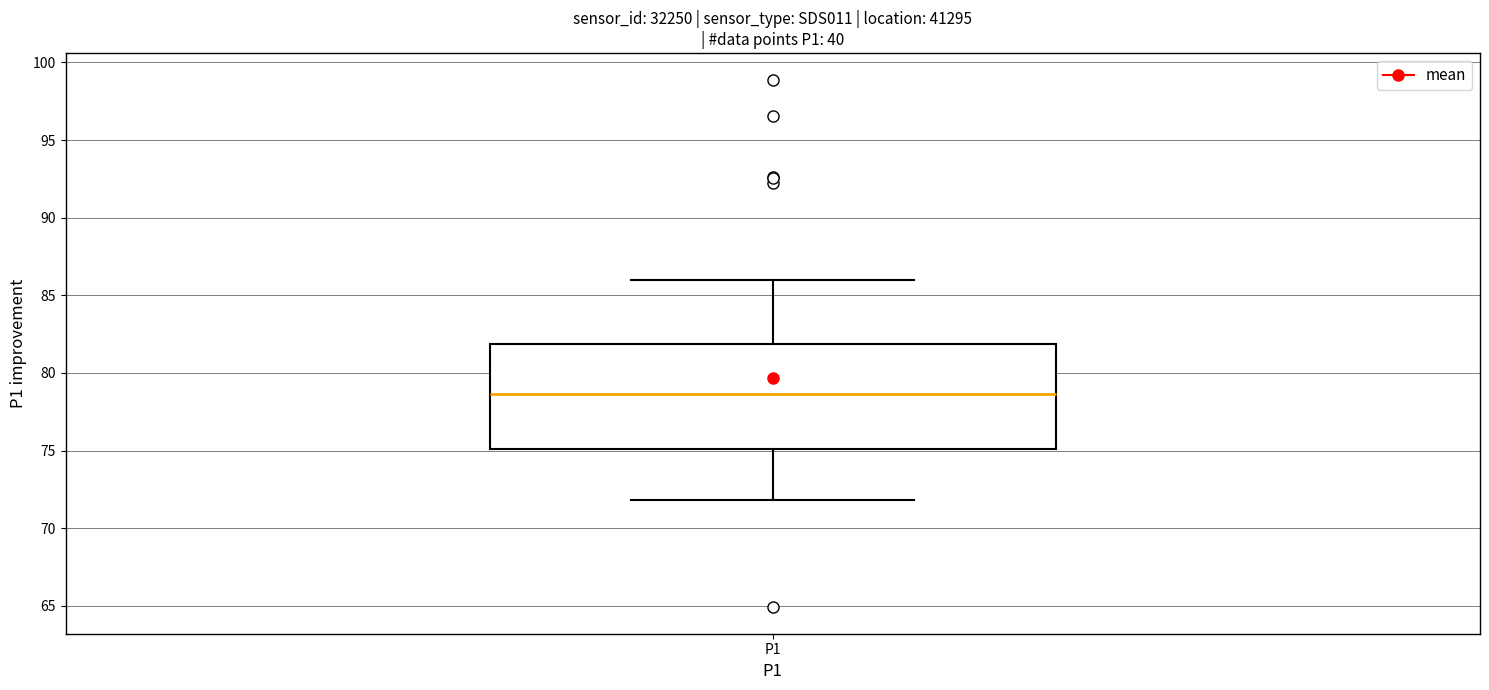

Where does the lower whisker of the box for P1 end on the y-axis? The values are not printed on the chart, so give them approximately, as read against the axis.

72.0